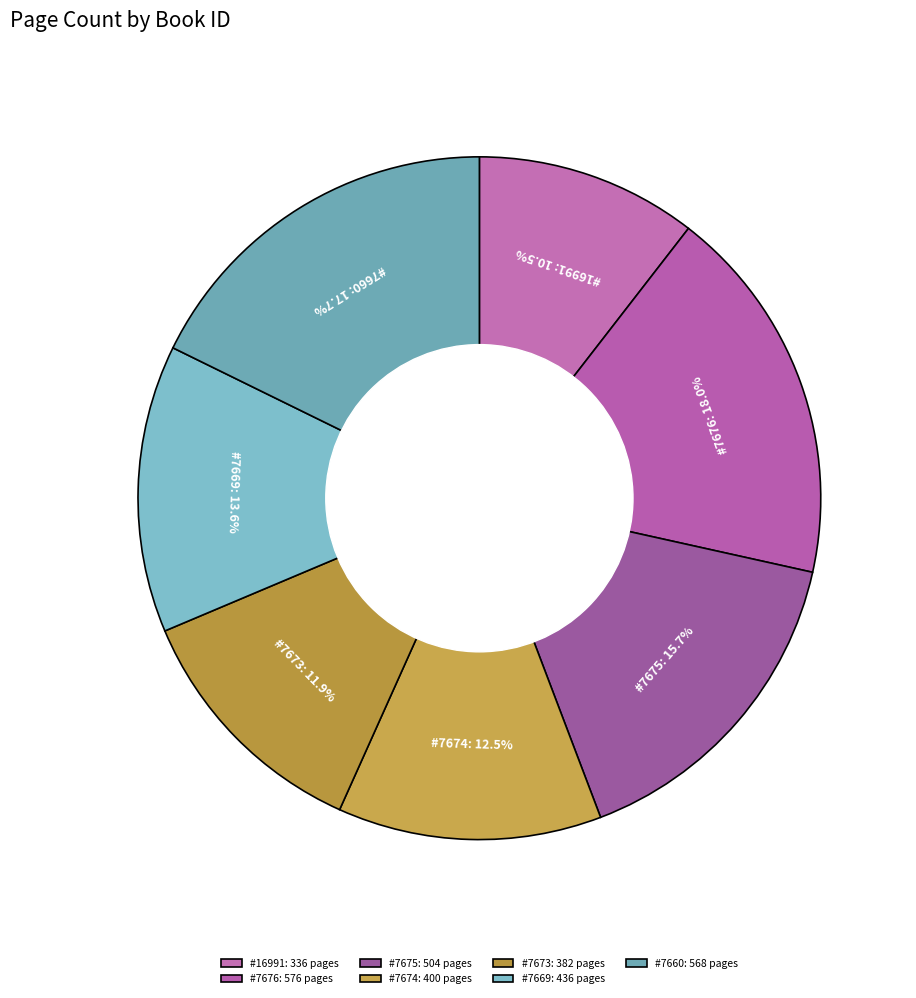

What is the ratio of the value at #7675 to the value at #7676?

0.9